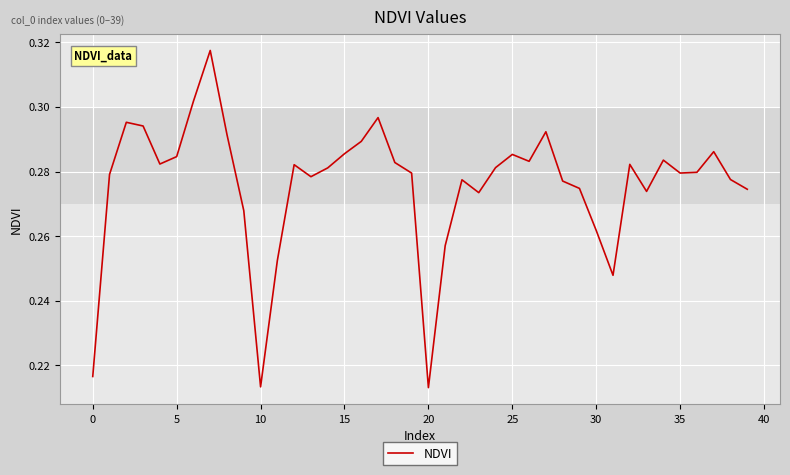

What is the value of the 31st point from the left?

0.3